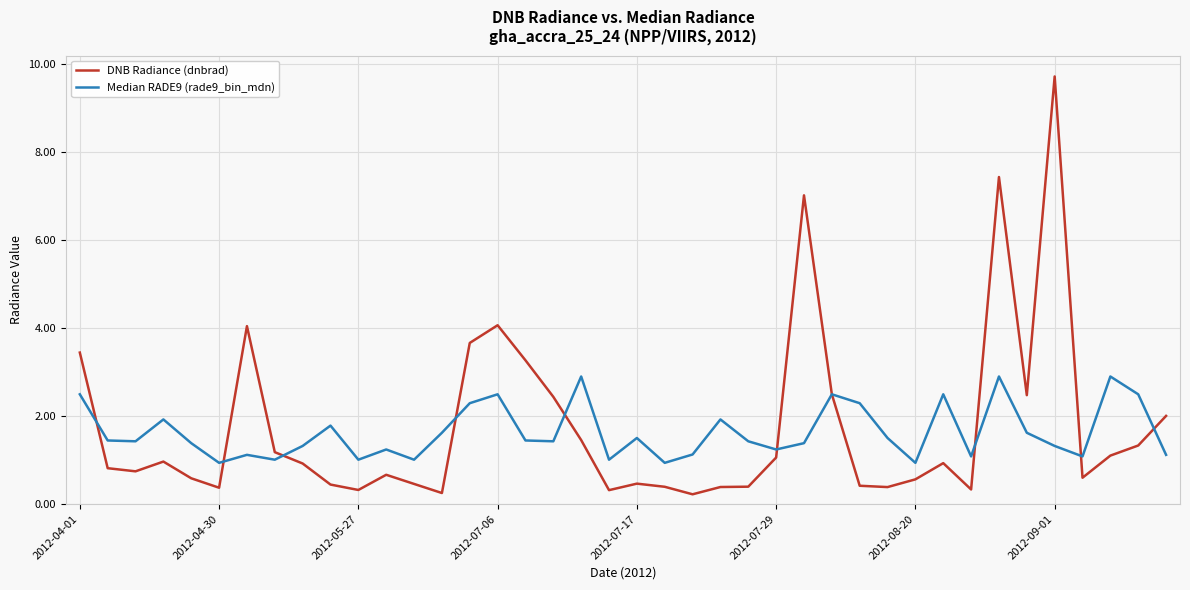

What is the maximum value for DNB Radiance (dnbrad)?

9.7